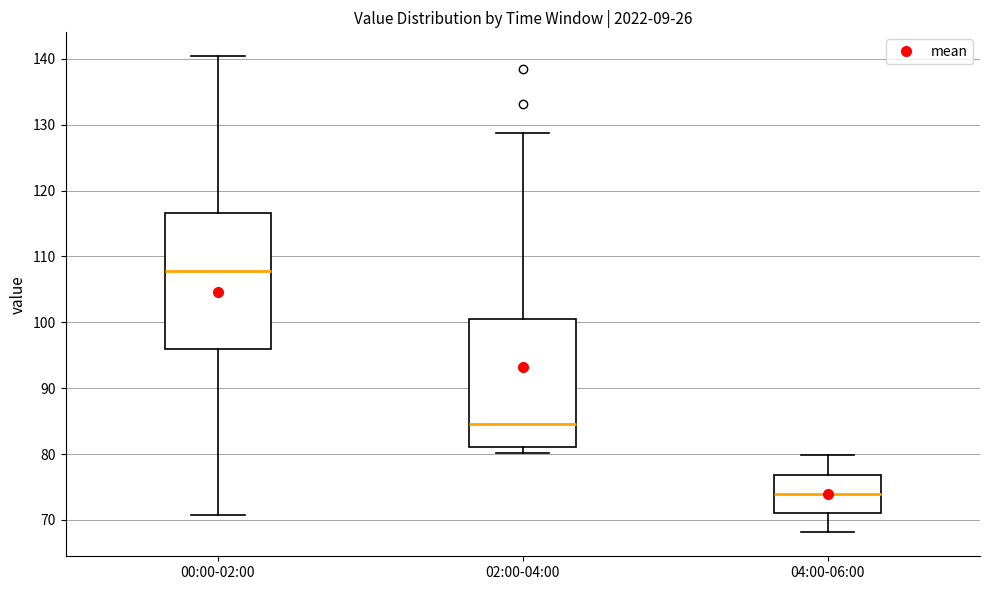

Comparing the boxes themselves (not the whiskers), which one is the tallest?

00:00-02:00